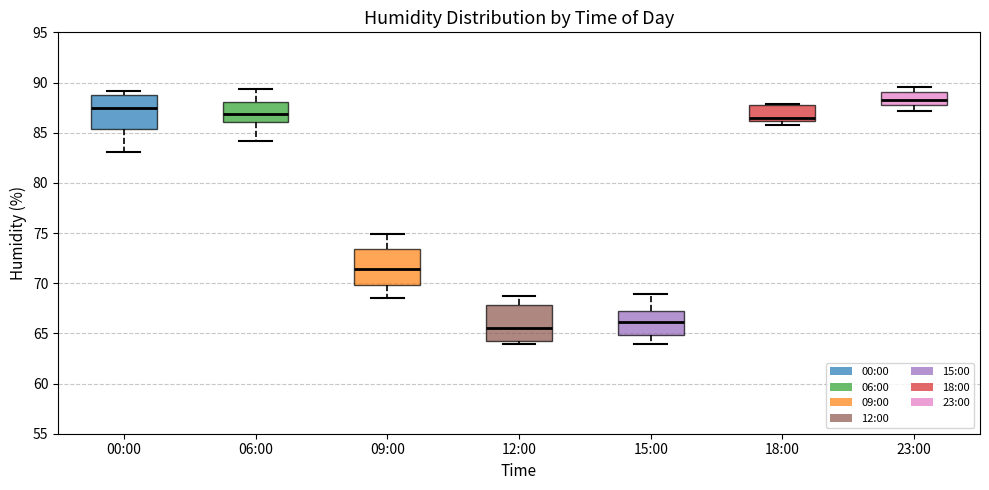

Which box's median line is the lowest?

12:00